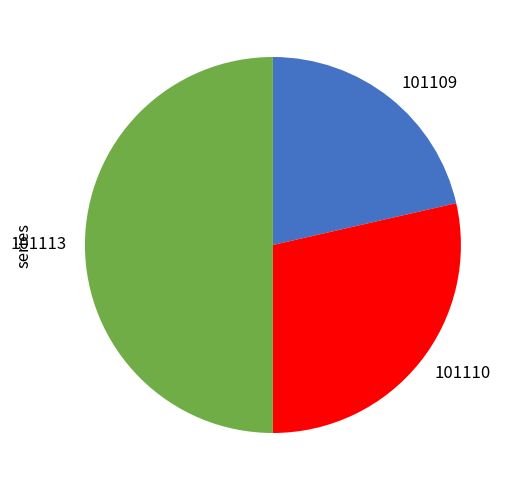

True or false: 101109 accounts for 21% of the total.

True